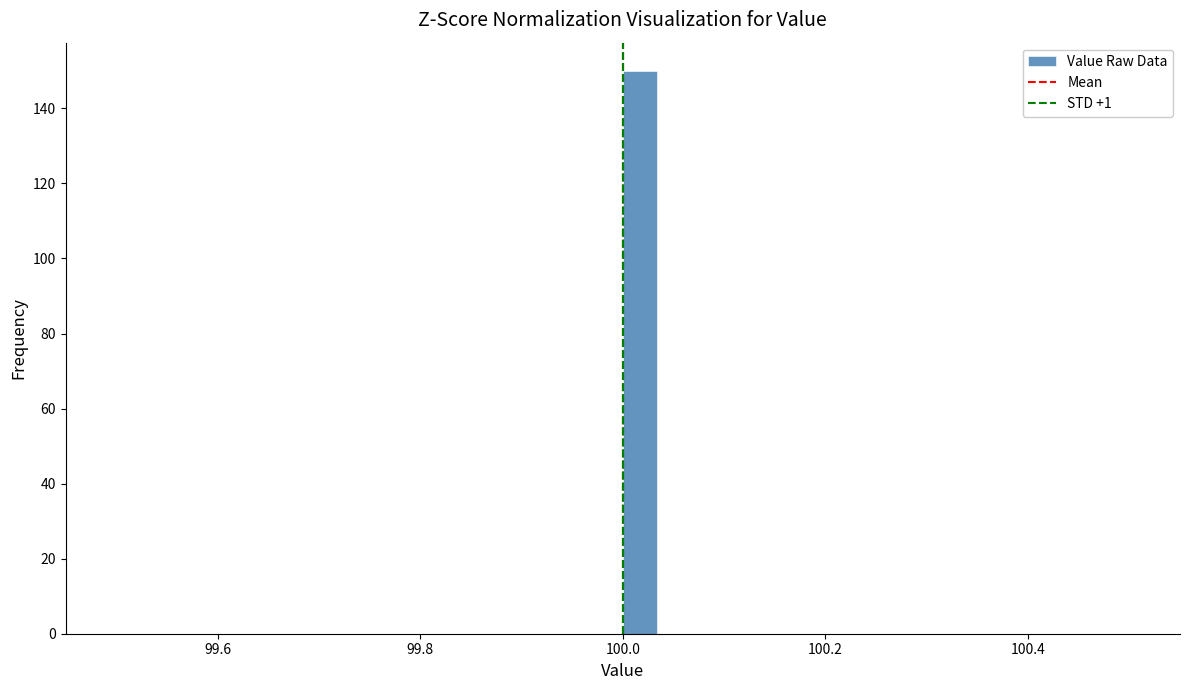

Read against the x-axis, roughly where is the centre of the tallest bar?

100.02